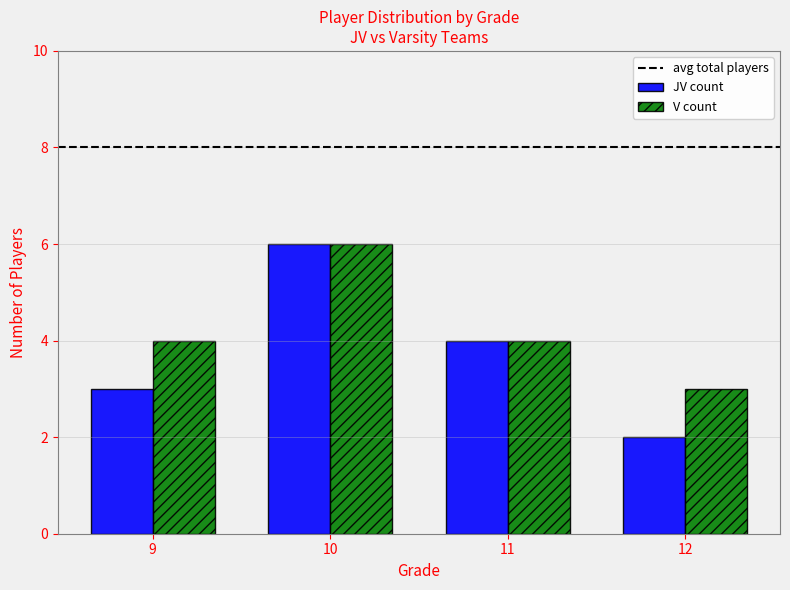

At which category is the sum across all series the highest?

10